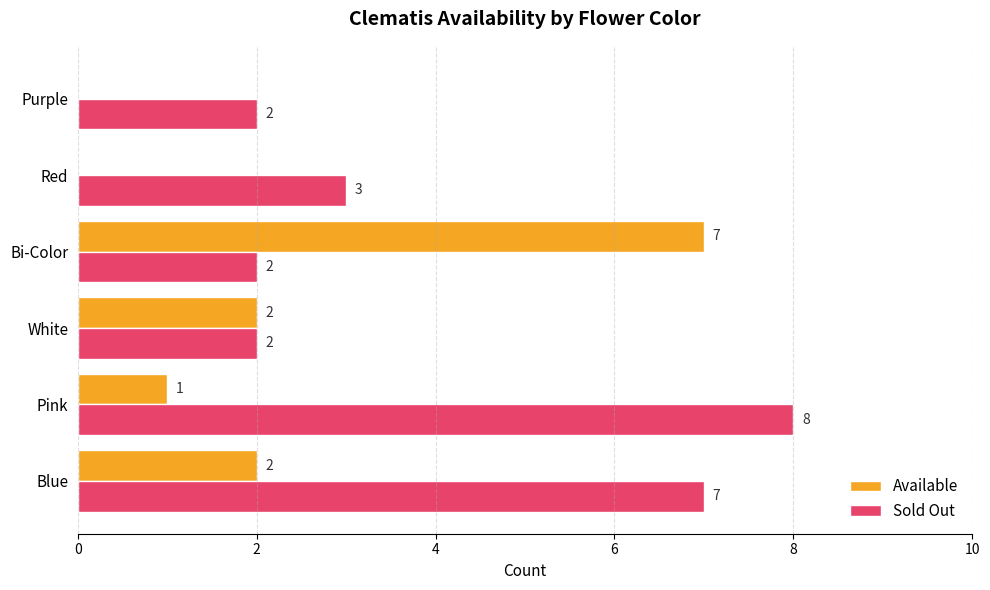

Which series has the largest total across all categories?

Sold Out